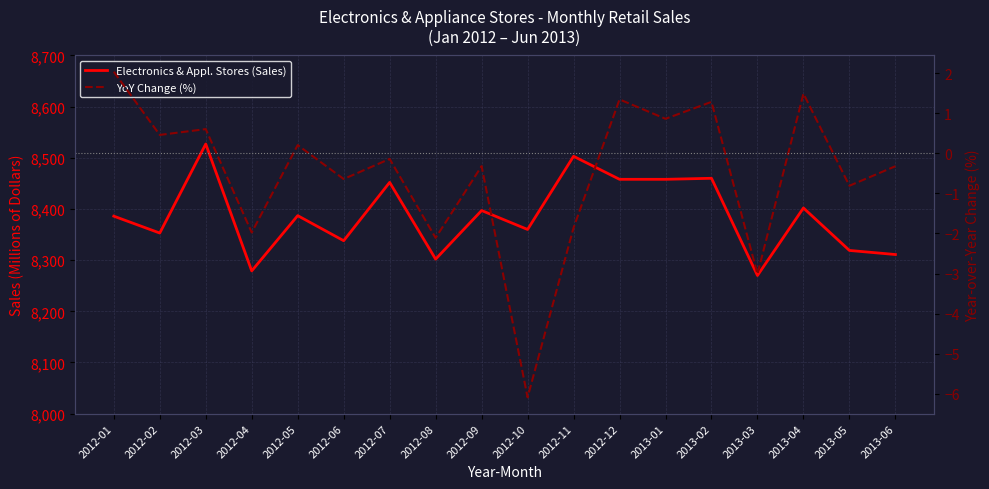

List the labels in order of Electronics & Appl. Stores (Sales) value, largest first.

2012-03, 2012-11, 2013-02, 2012-12, 2013-01, 2012-07, 2013-04, 2012-09, 2012-05, 2012-01, 2012-10, 2012-02, 2012-06, 2013-05, 2013-06, 2012-08, 2012-04, 2013-03